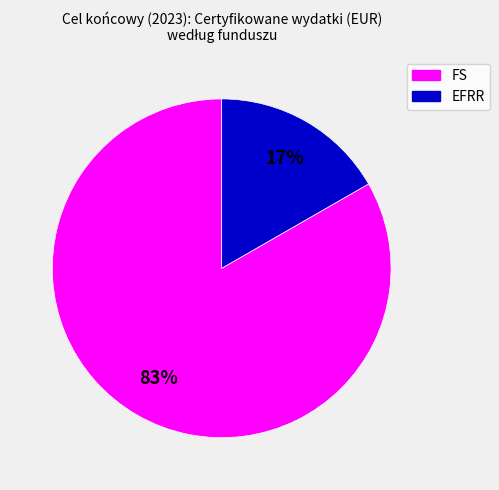

To the nearest percent, what is the average slice percentage?

50%